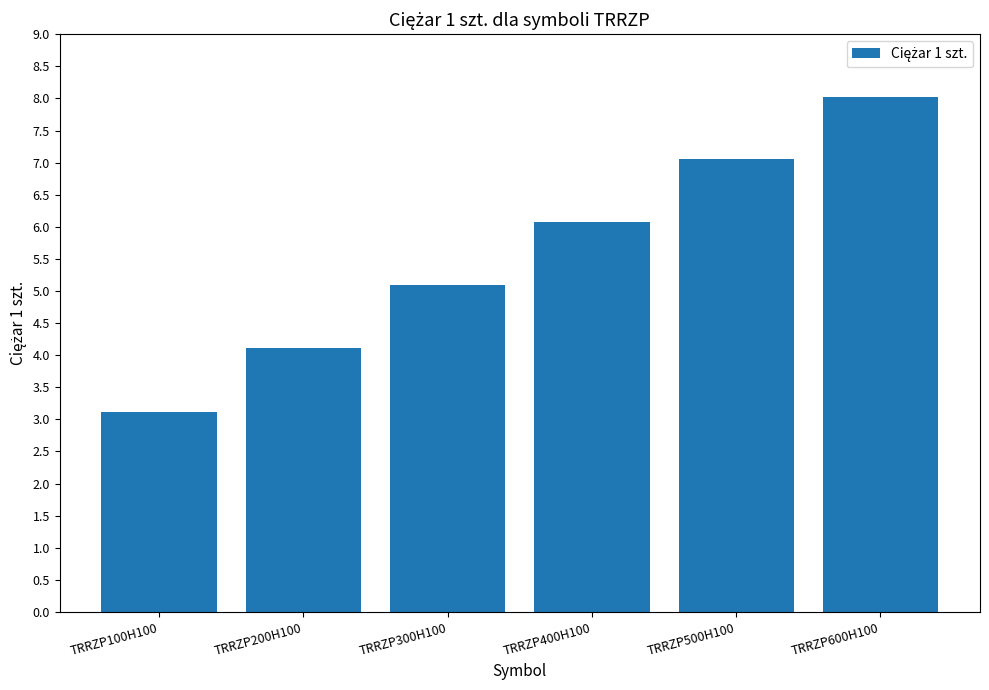

At which category does the chart reach its minimum across all series?

TRRZP100H100